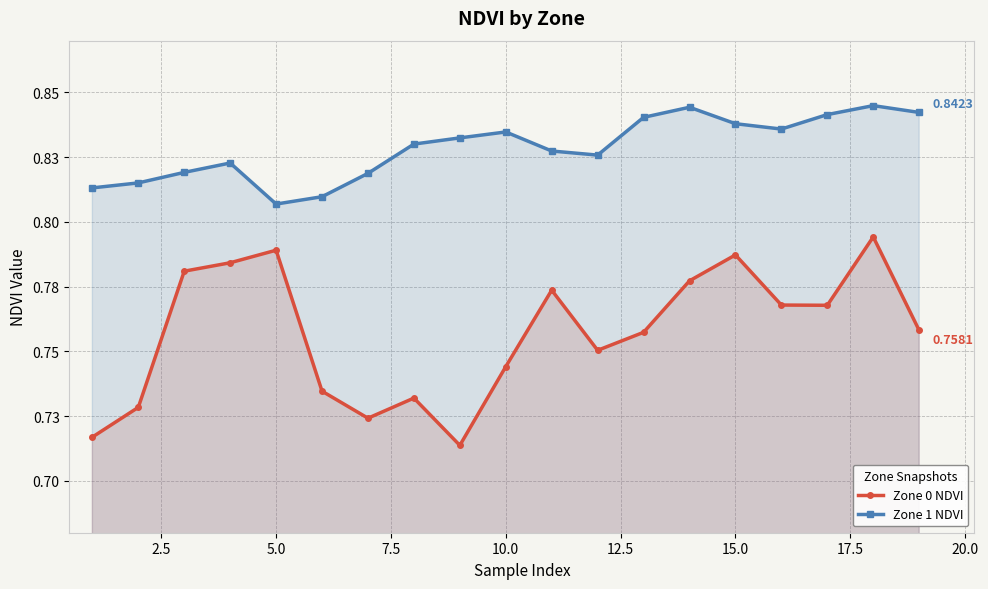

How many categories are shown in the chart?

19